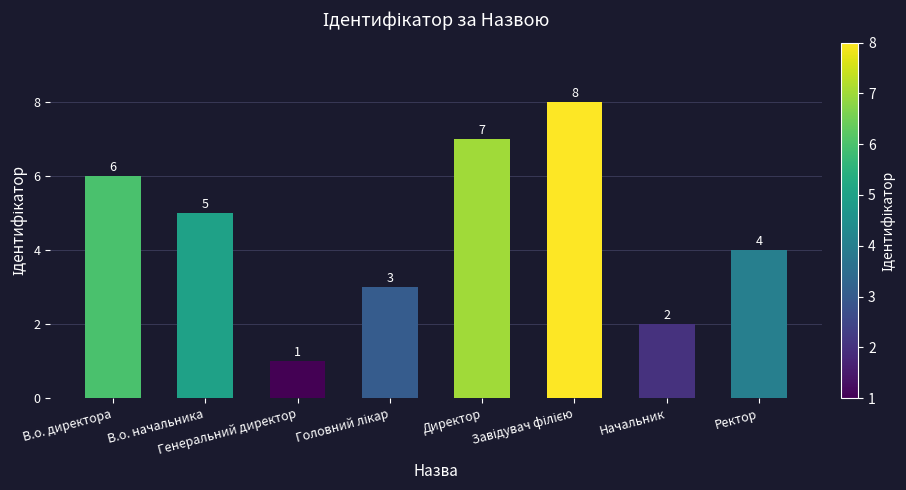

Where is the data nearest to the value 4?

Ректор